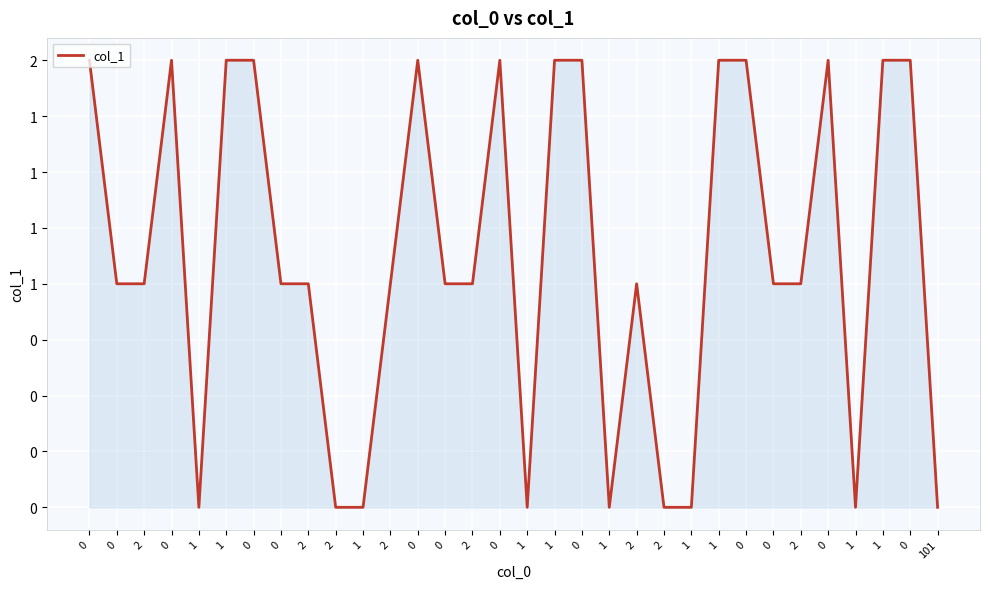

What is the ratio of the value at 1 to the value at 0?

1.0